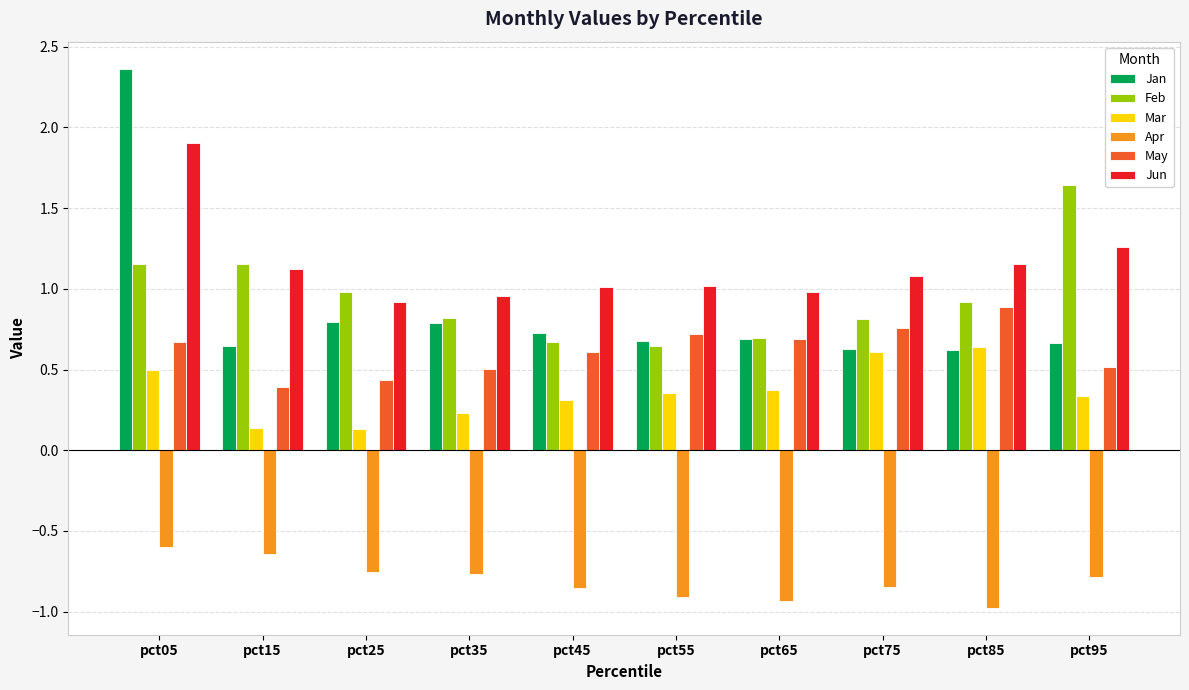

Which category has the lowest value across all series?

pct85